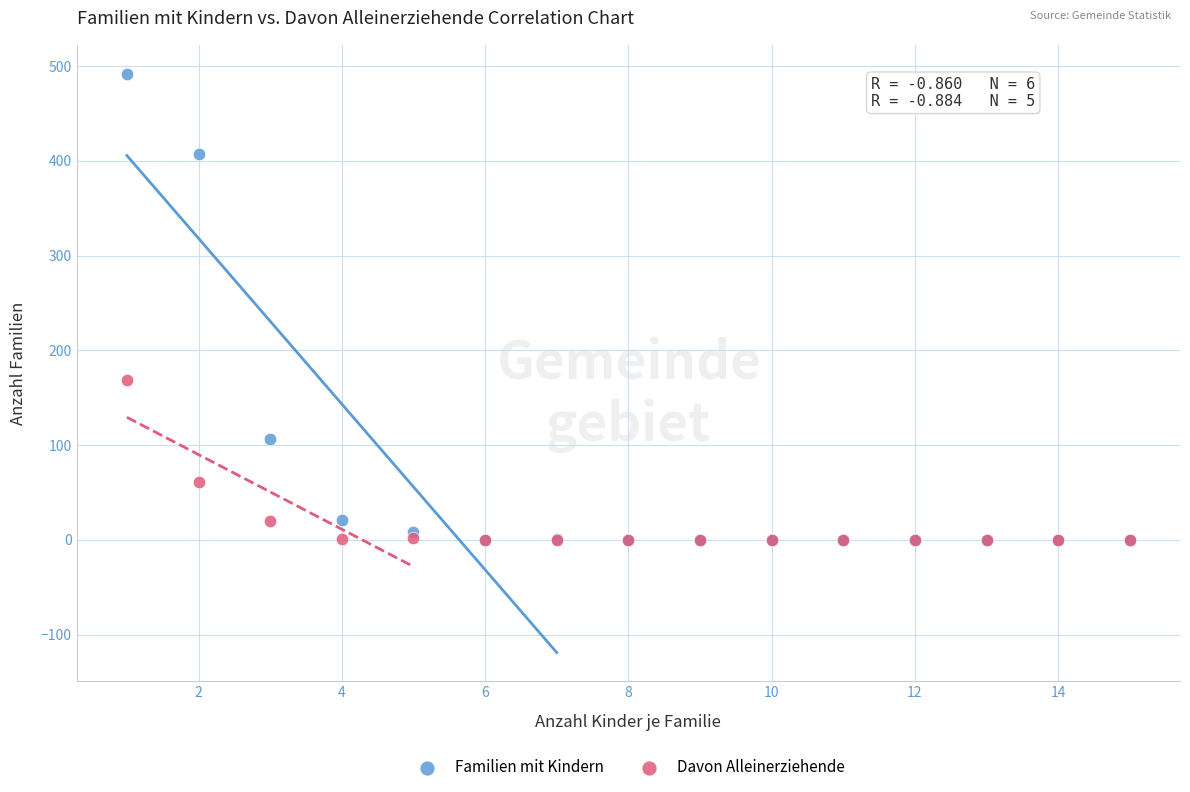

Across all series, what Y value is closest to 246?

169